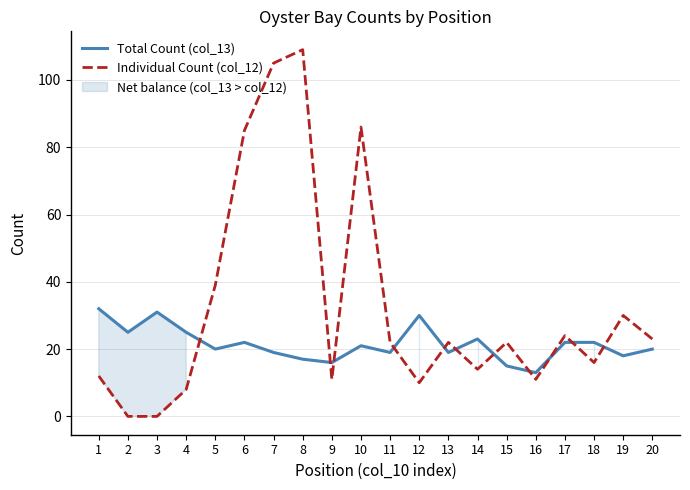

The value of Total Count (col_13) at 9 is 25. True or false?

False